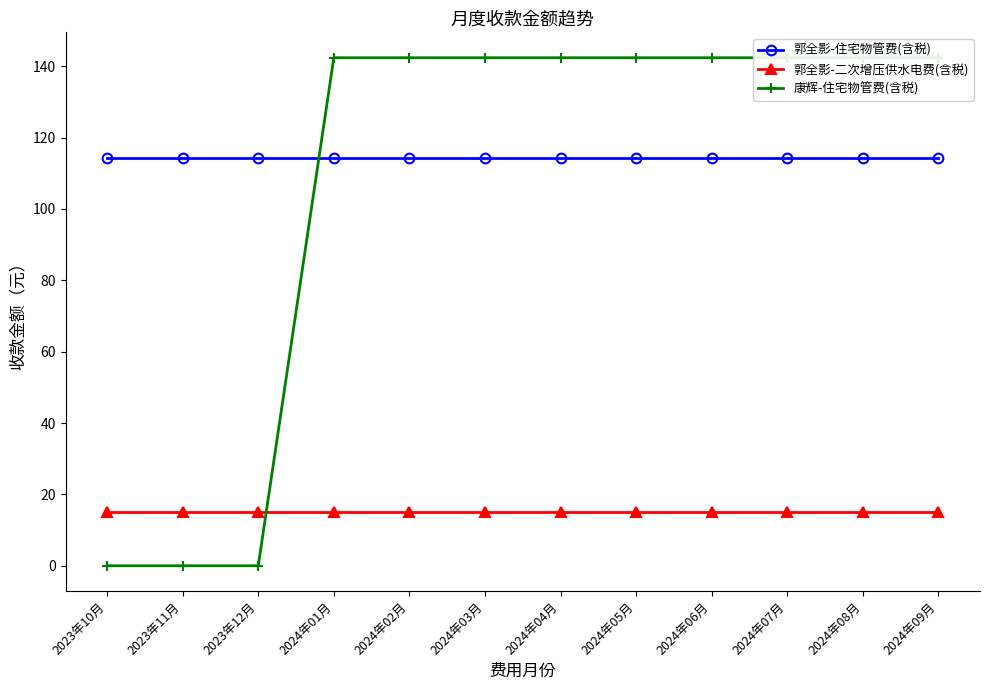

Between 2023年12月 and 2024年01月, which series saw the biggest shift?

康辉-住宅物管费(含税)